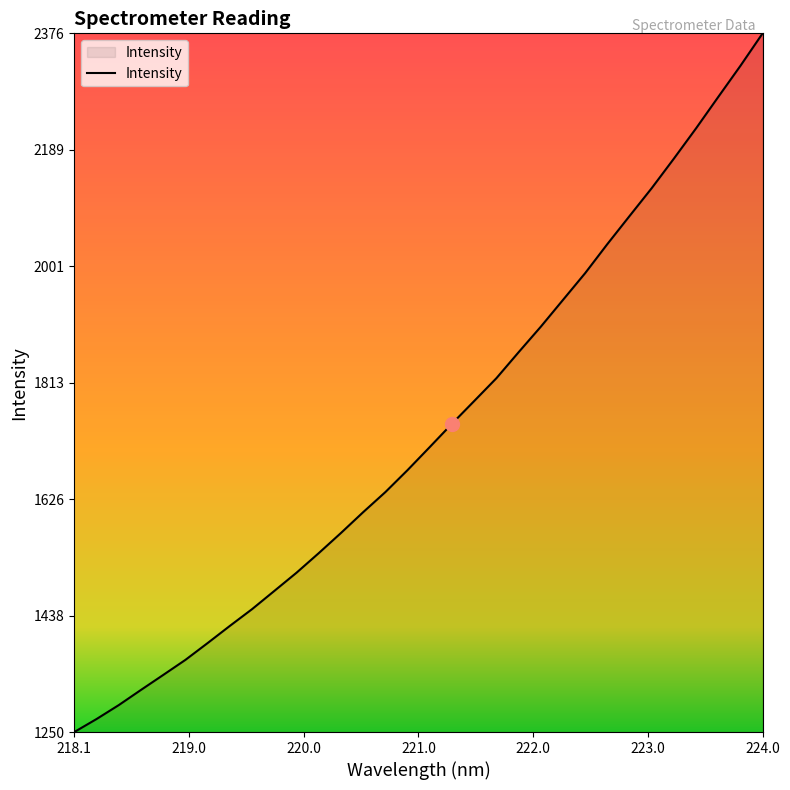

What is the difference between the maximum and minimum values?

1125.9